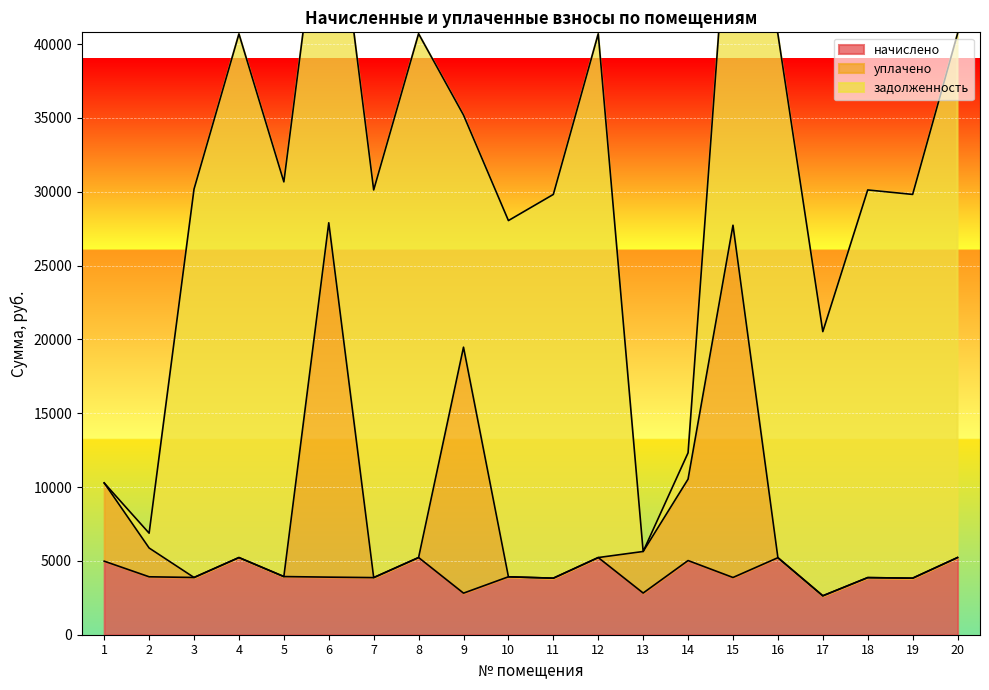

True or false: уплачено and начислено cross at least once.

False